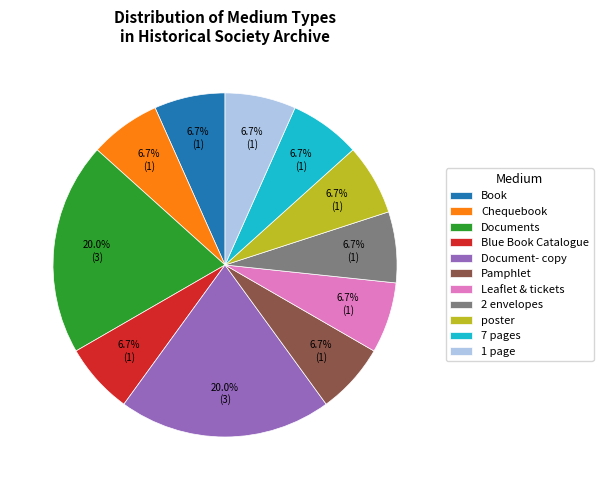

Approximately how many times larger is the value at poster compared to Documents?

0.3